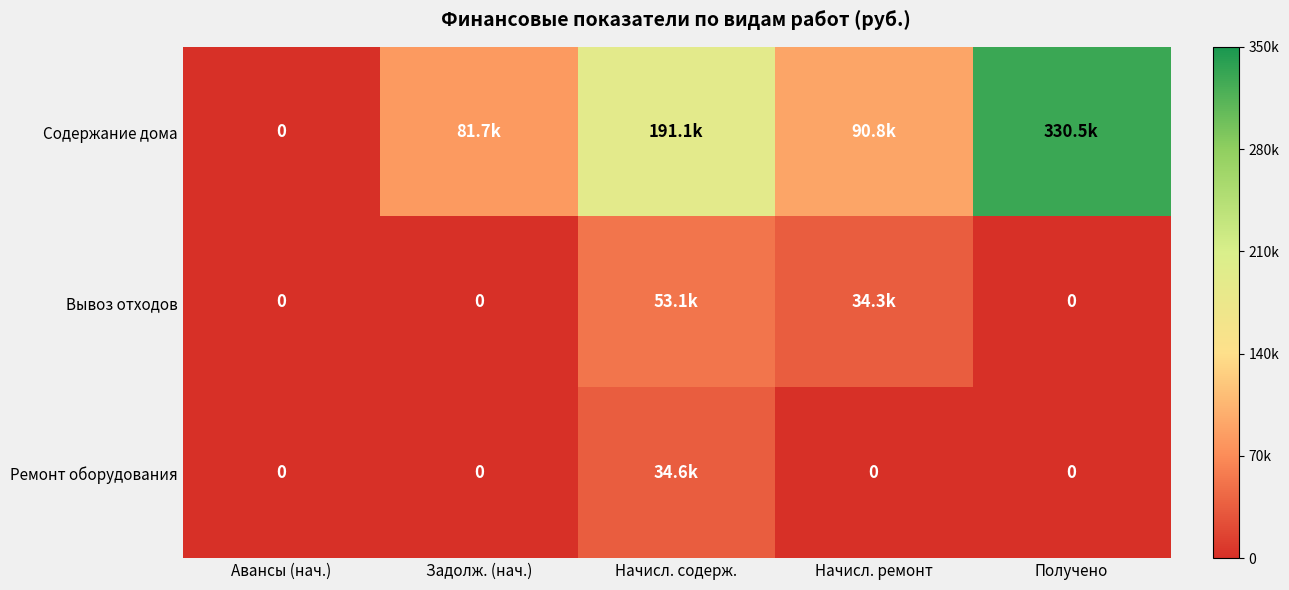

Is the value of Вывоз отходов at Авансы (нач.) greater than the value of Ремонт оборудования at Авансы (нач.)?

No